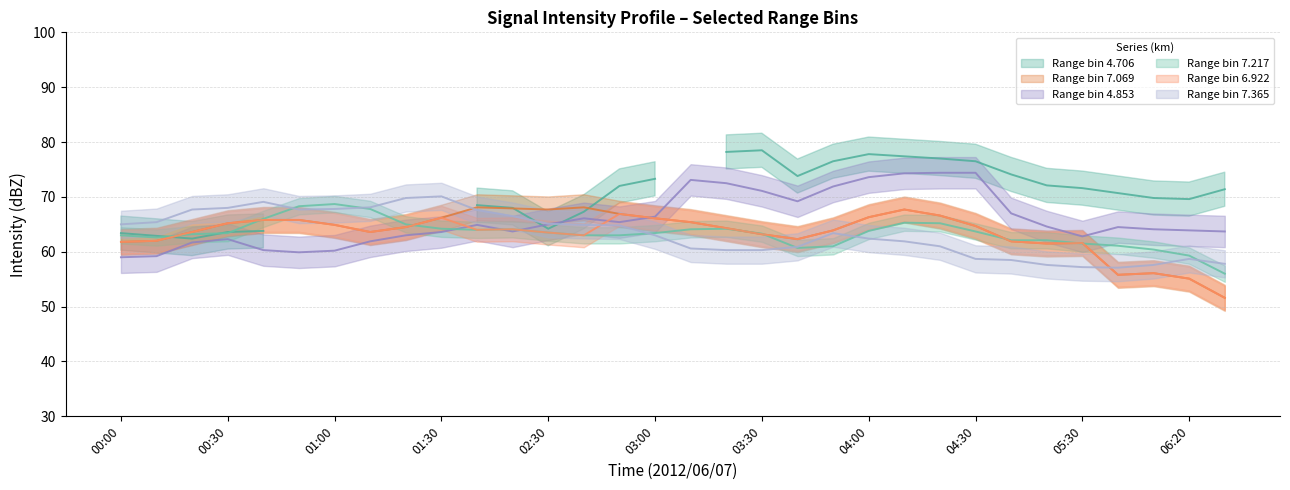

Is the value of 6.922 at 2012/06/07 01:30 greater than the value of 4.853 at 2012/06/07 00:50?

Yes